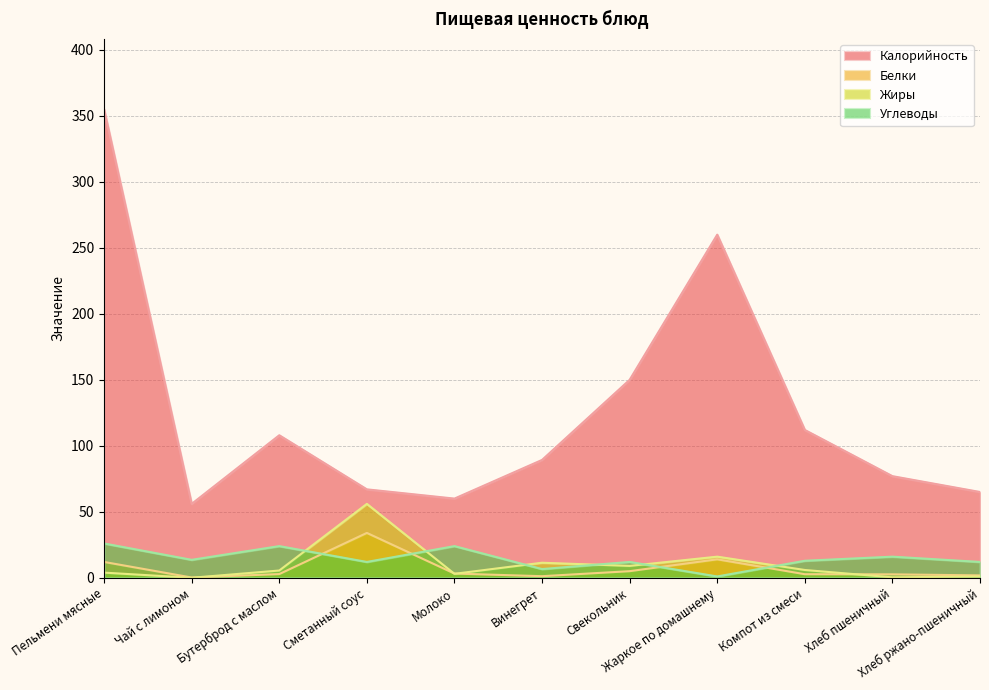

Which series changed the most between Бутерброд с маслом and Хлеб пшеничный?

Калорийность